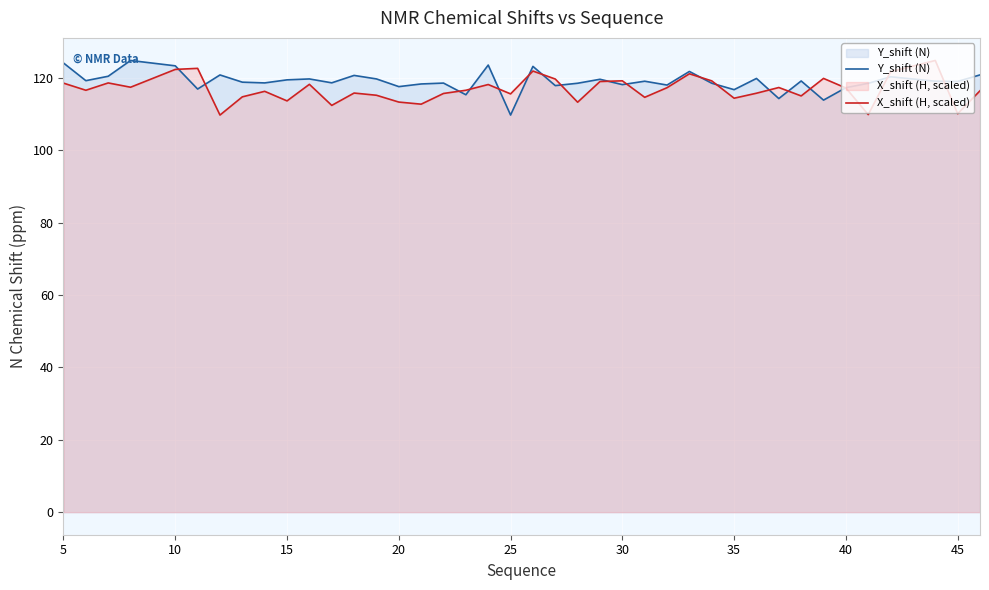

What is the spread (max minus min) of values at 10?

1.0